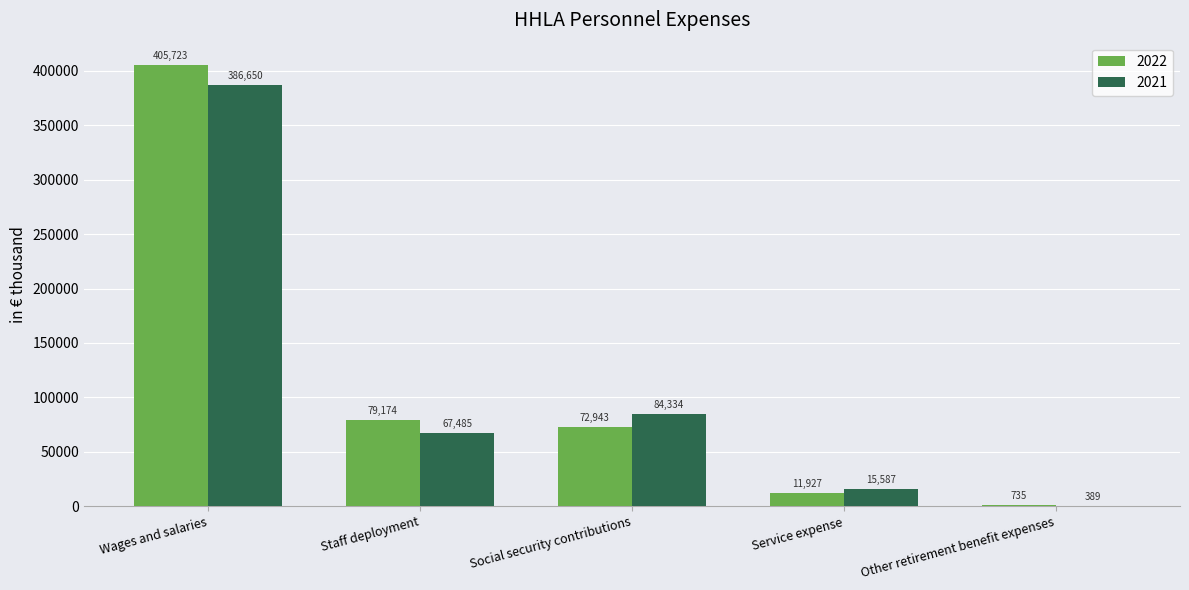

Where does the 2022 series first go above 72943?

Wages and salaries